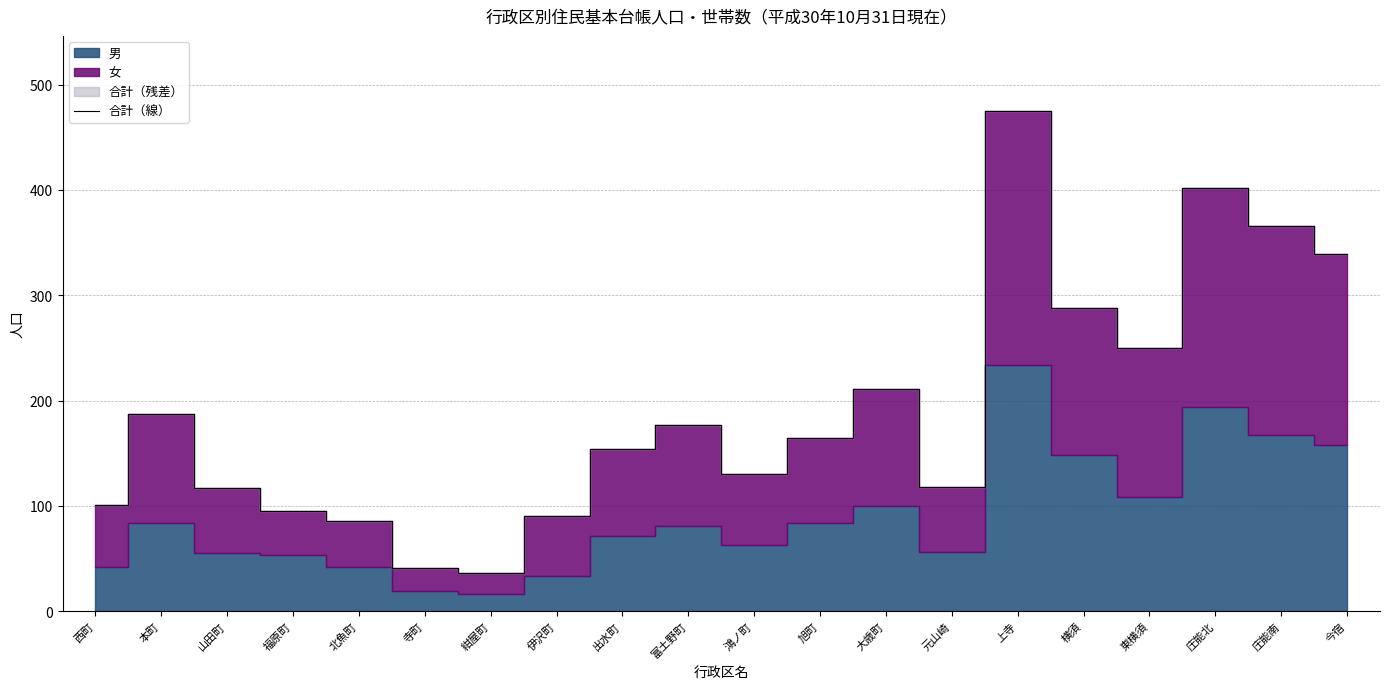

Does the chart have visible grid lines?

Yes